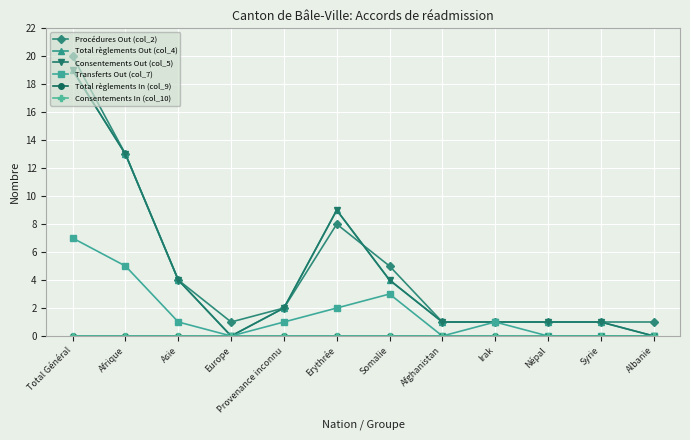

Is the value of Consentements Out (col_5) at Irak greater than the value of Total règlements Out (col_4) at Provenance inconnu?

No